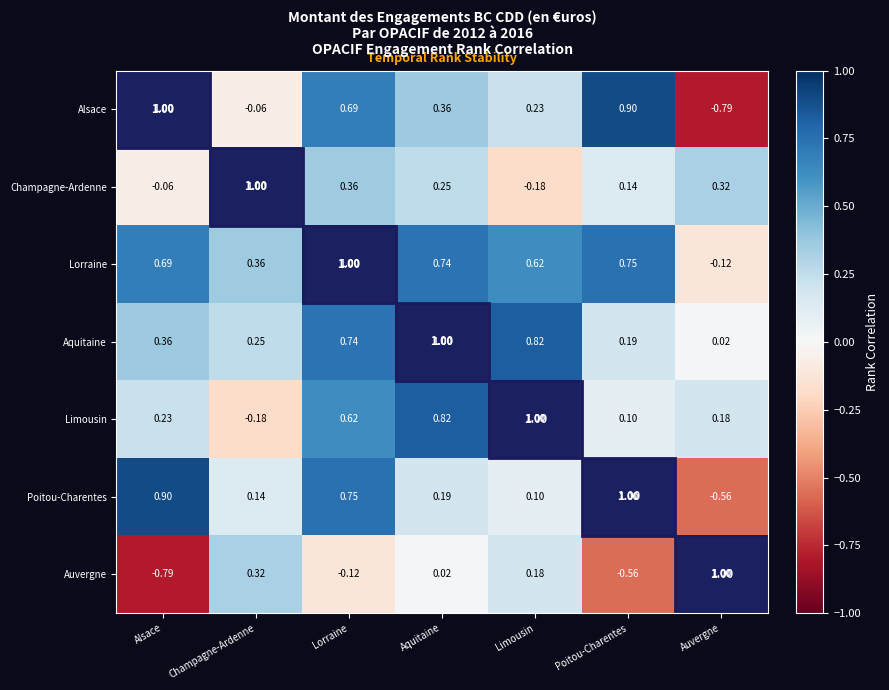

Which category has the highest value in the Auvergne series?

Auvergne